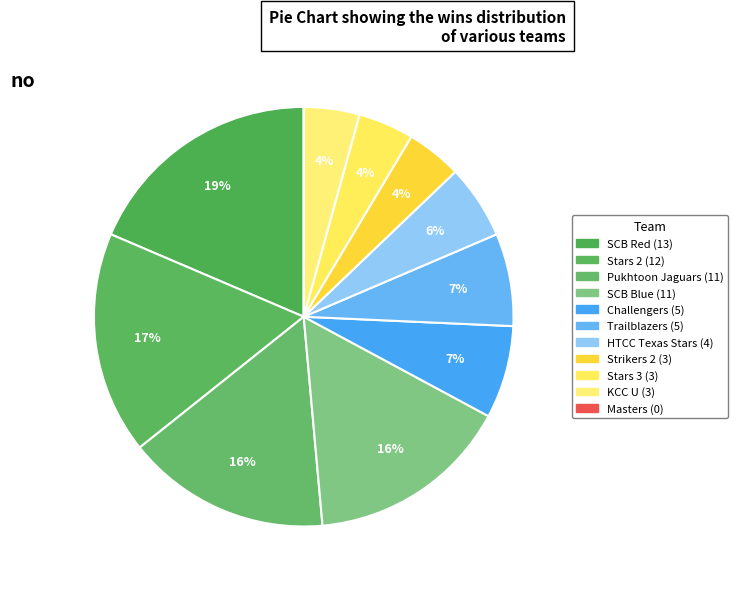

How many segments does this pie chart have?

11